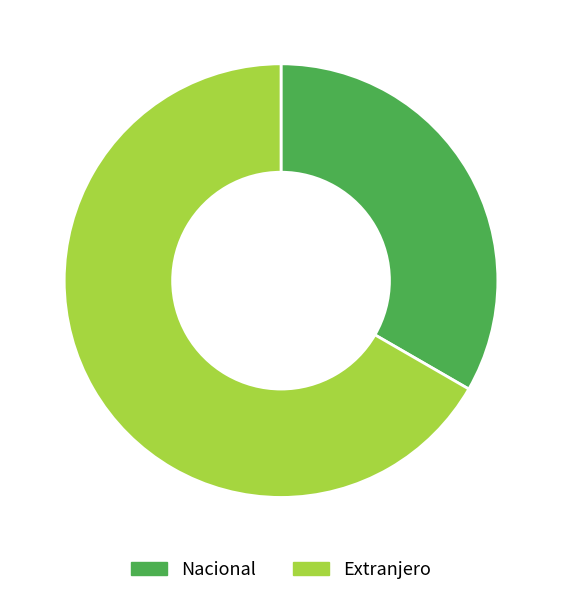

Is Nacional the majority of the pie?

No